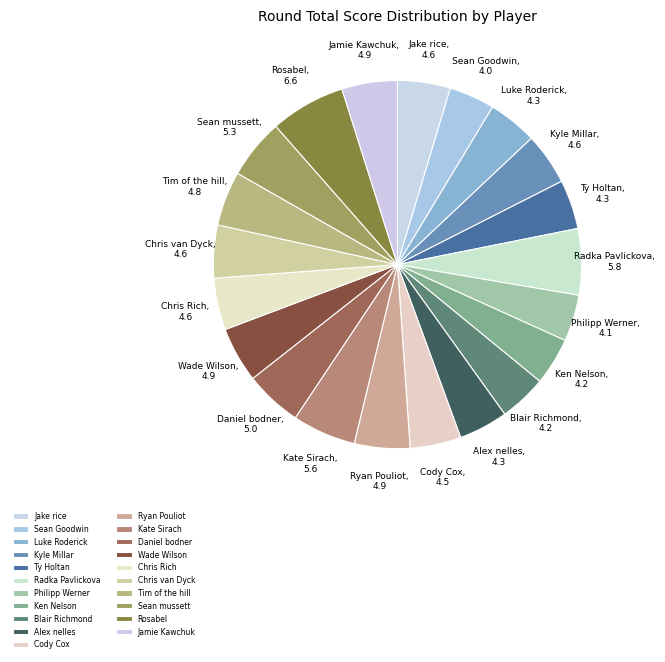

To the nearest percent, what is the difference between the Jamie Kawchuk and Alex nelles slice percentages?

1%